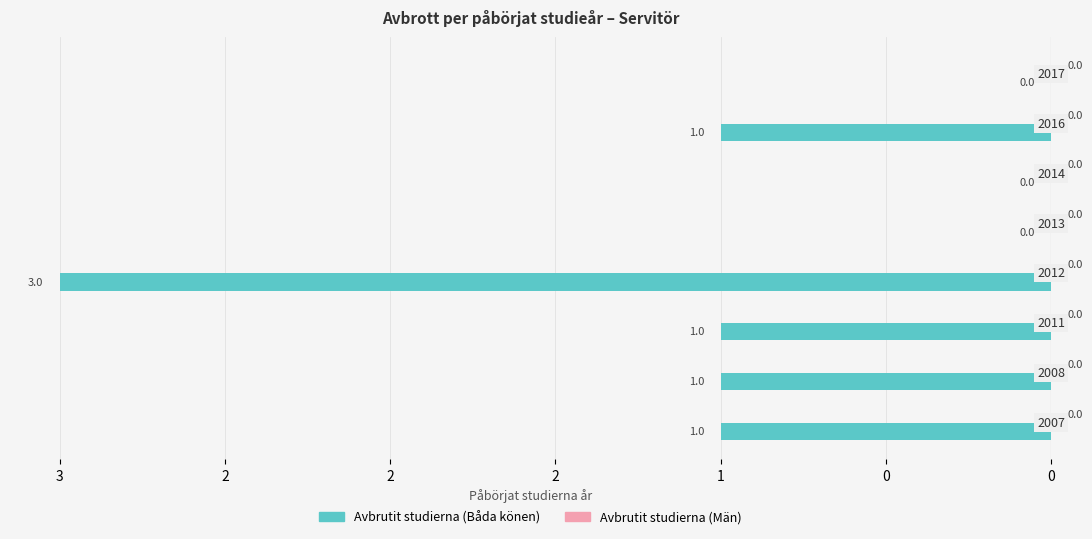

Are the bars horizontal?

Yes